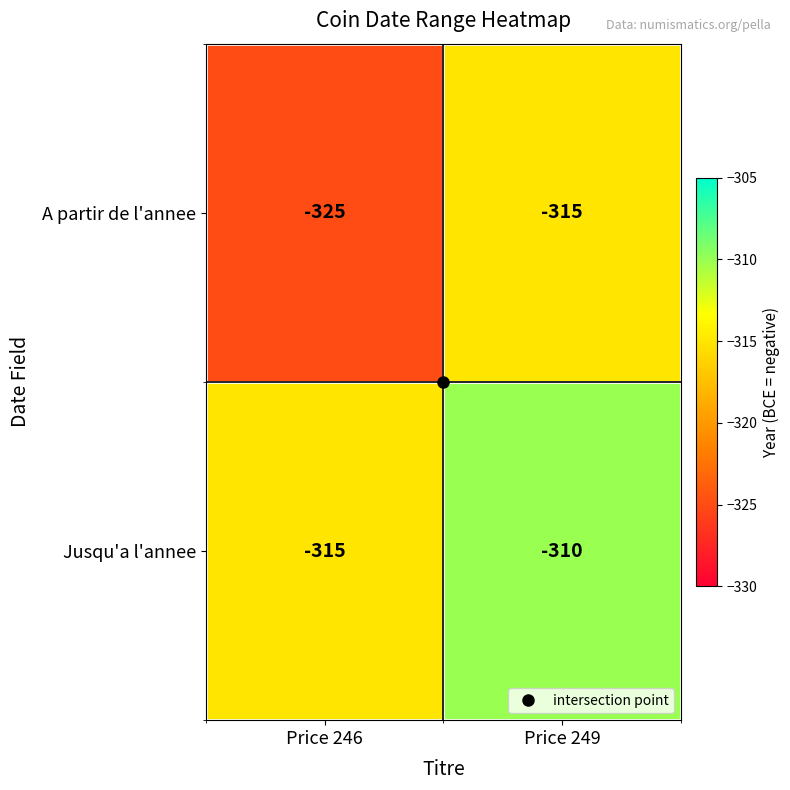

Where is Jusqu'a l'annee nearest to the value -312?

Price 249